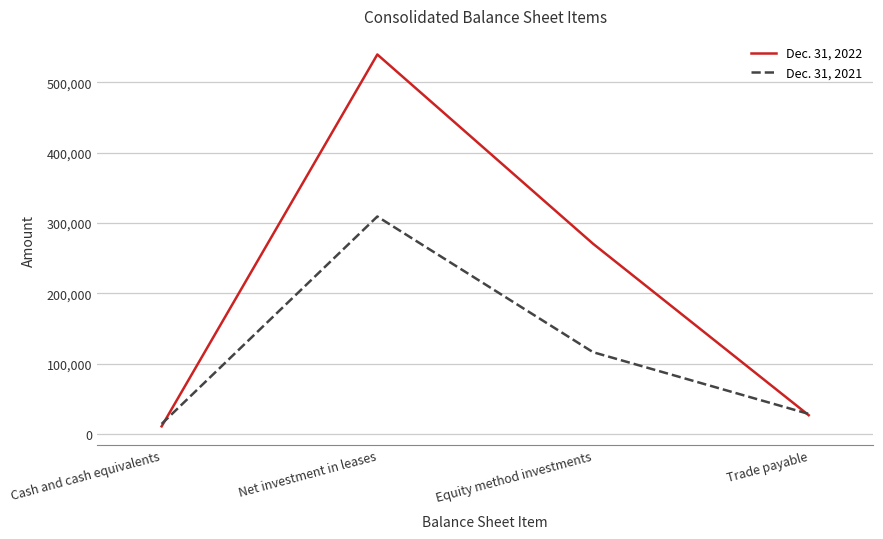

Reading right to left, extract all data points from this chart.

Dec. 31, 2022: 26753	270604	539705	10917
Dec. 31, 2021: 28577	116378	309303	14381